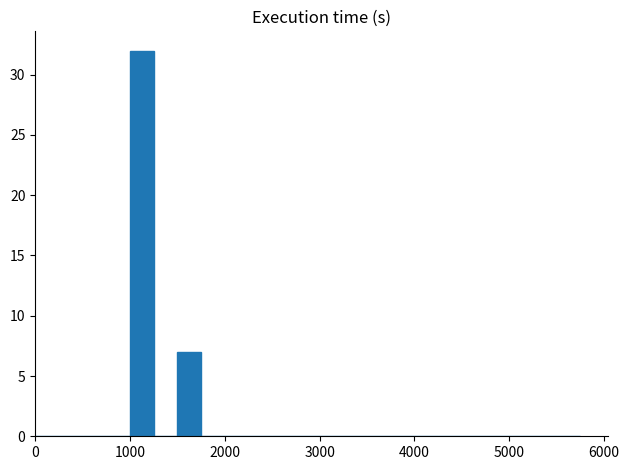

What is the maximum value shown in the chart?

32